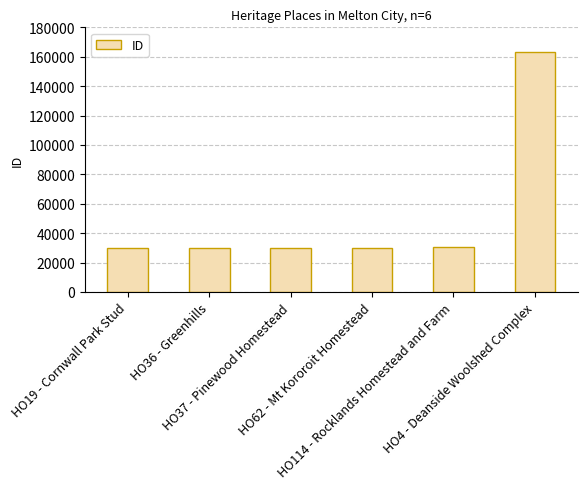

What is the average value?

52206